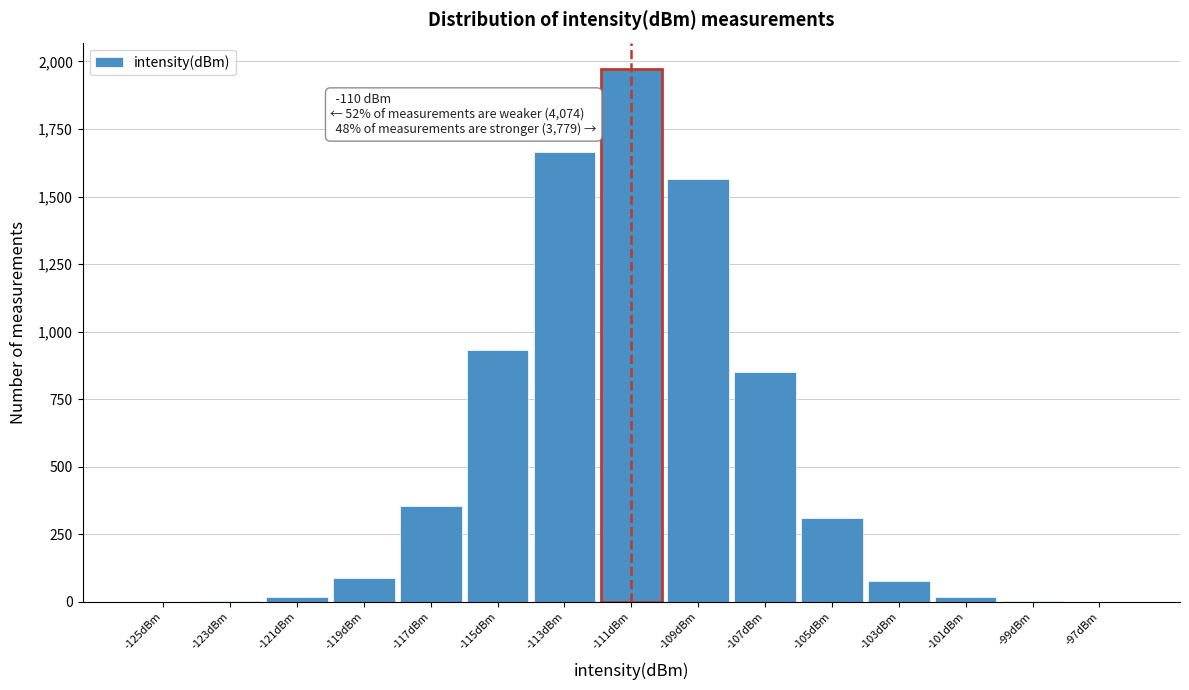

Is it true that the value at -113dBm is 1664?

True